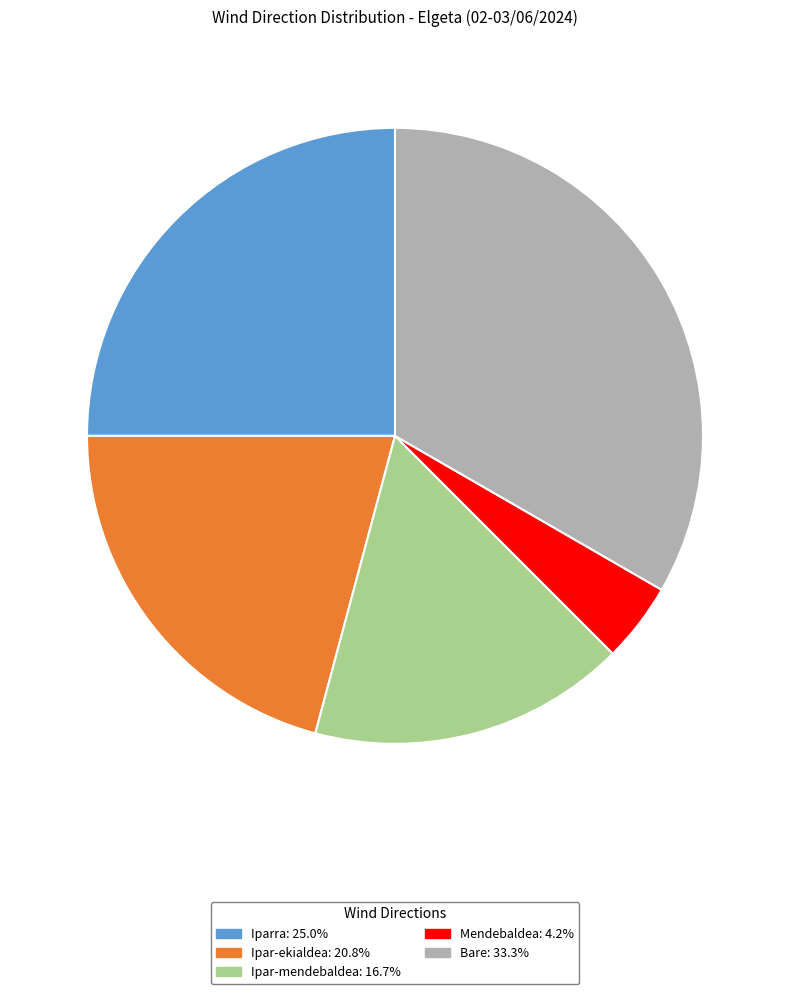

What is the largest slice in the pie chart?

Bare